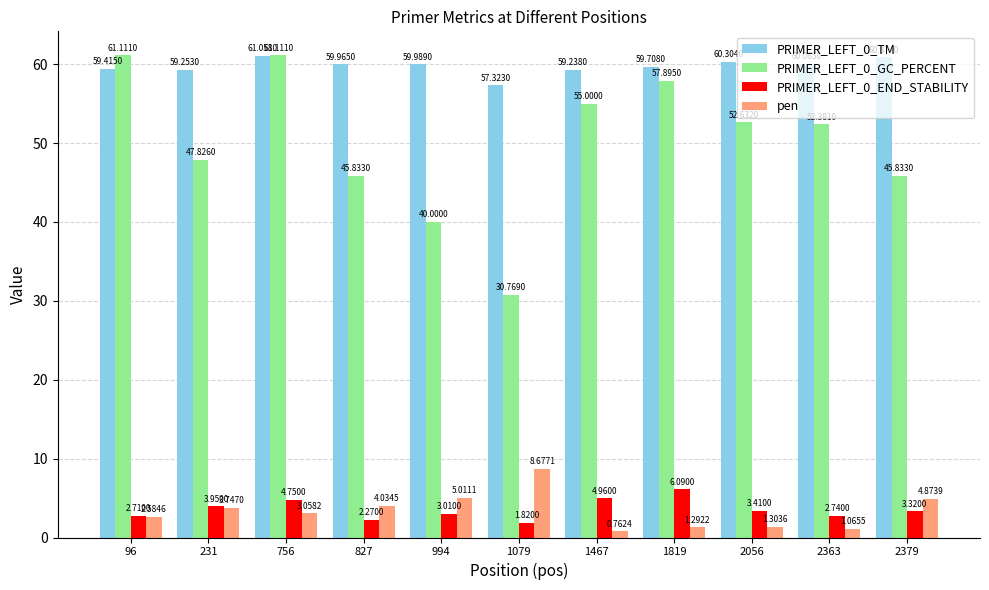

List the series in order of their peak value, highest first.

PRIMER_LEFT_0_GC_PERCENT, PRIMER_LEFT_0_TM, pen, PRIMER_LEFT_0_END_STABILITY